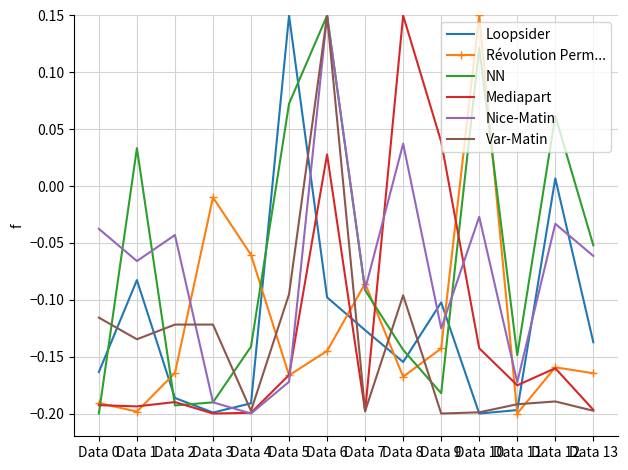

After their last crossing, which series has the higher values: Loopsider or Var-Matin?

Loopsider